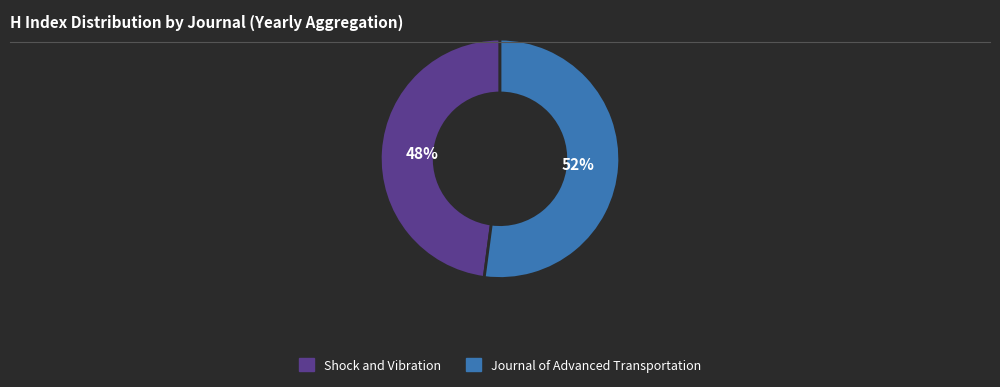

To the nearest percent, what portion does Journal of Advanced Transportation represent?

52%